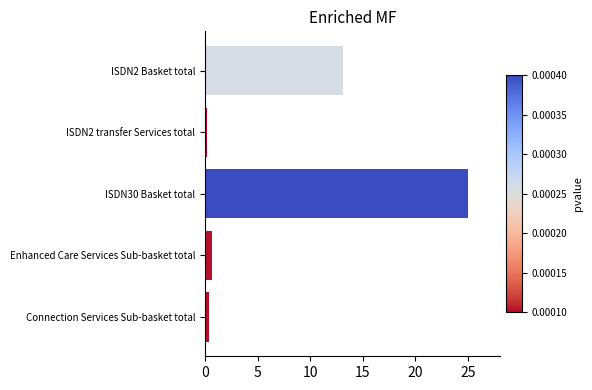

True or false: the data shows 25.0 at ISDN30 Basket total.

True